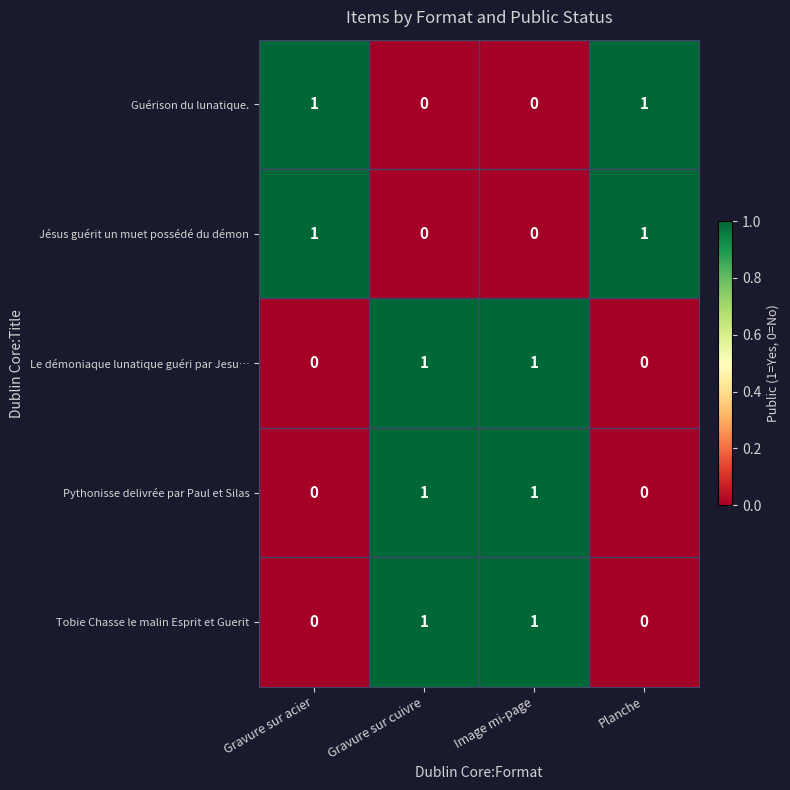

What is the total value across all series at Planche?

2